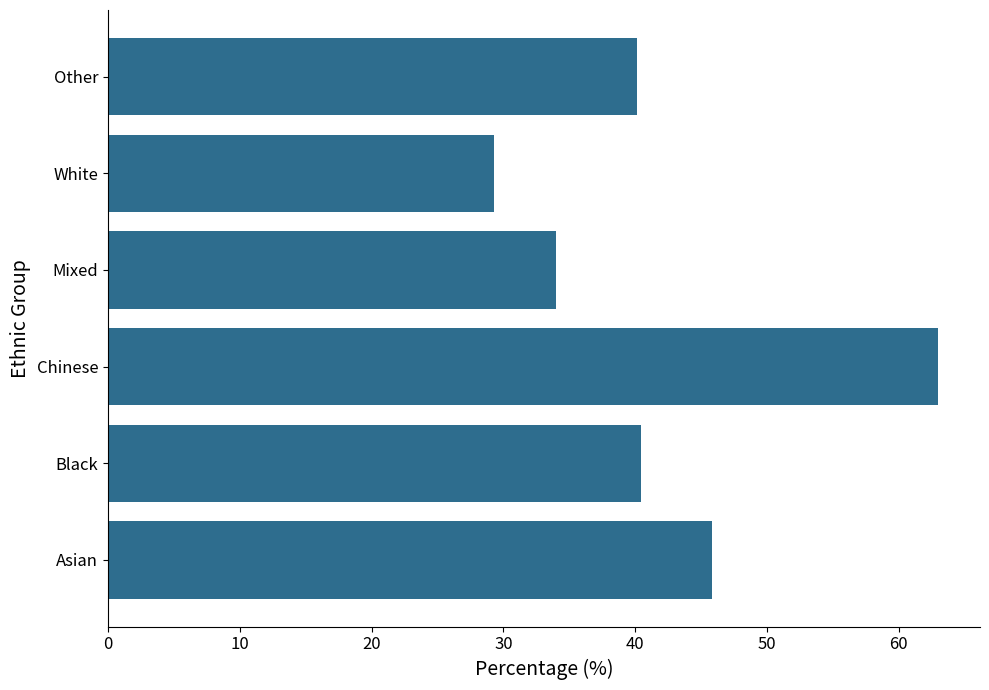

Reading top to bottom, extract all data points from this chart.

Other=40.1	White=29.3	Mixed=34.0	Chinese=63.0	Black=40.4	Asian=45.8